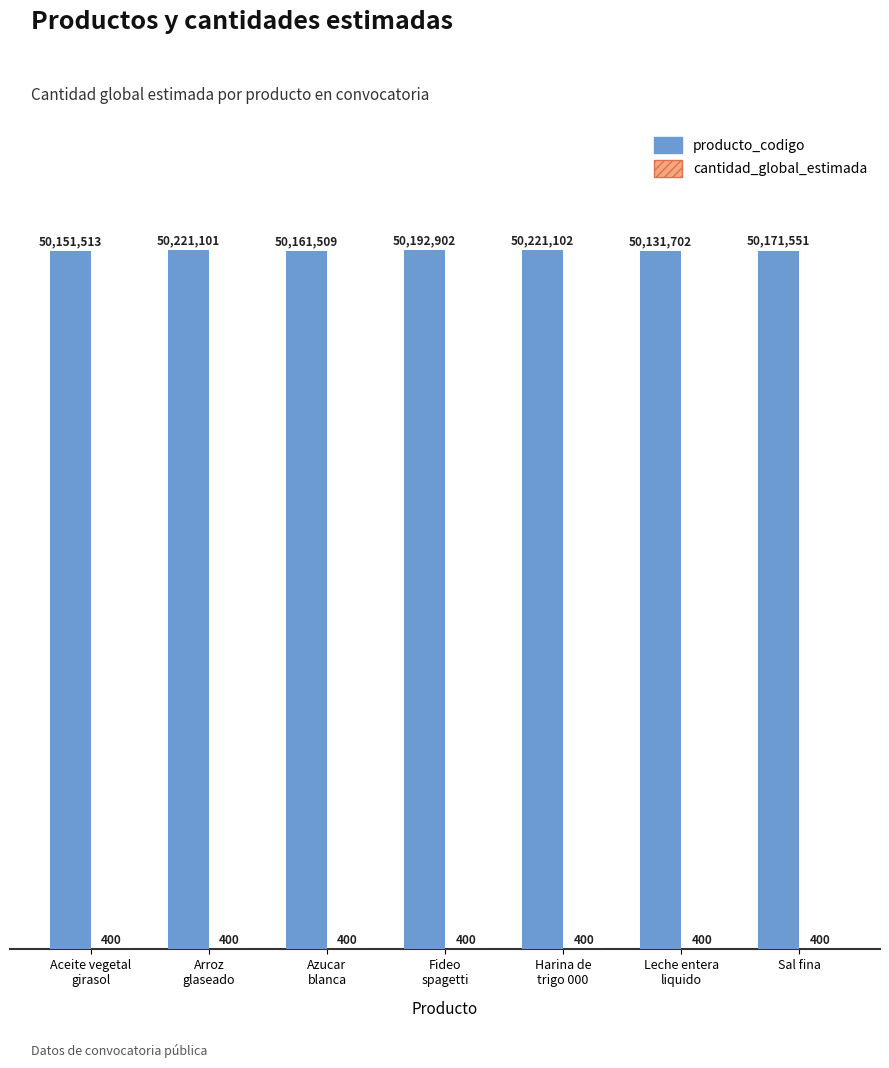

What is the maximum value for producto_codigo?

50221102